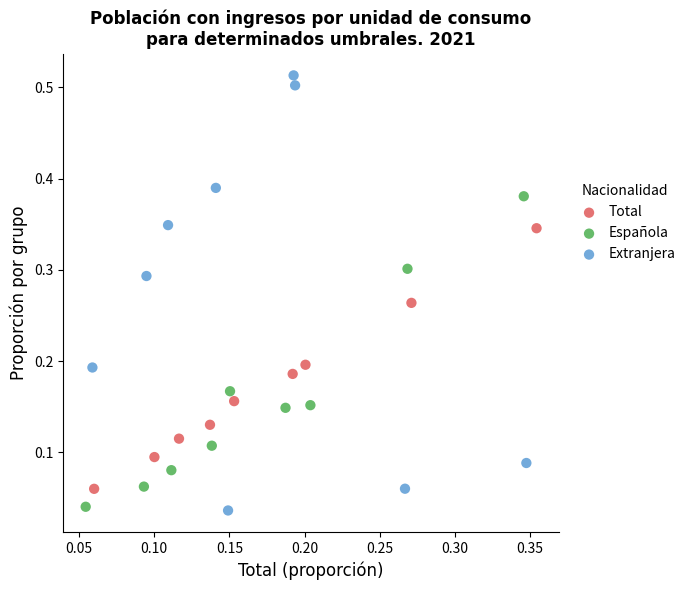

What are all the series names shown in the legend?

Total, Española, Extranjera